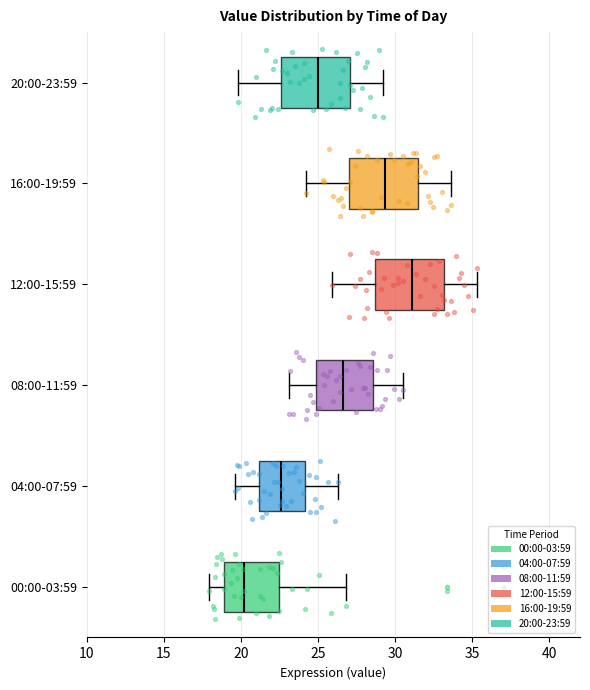

Where does the left whisker of the box for 12:00-15:59 end on the x-axis? The values are not printed on the chart, so give them approximately, as read against the axis.

26.0